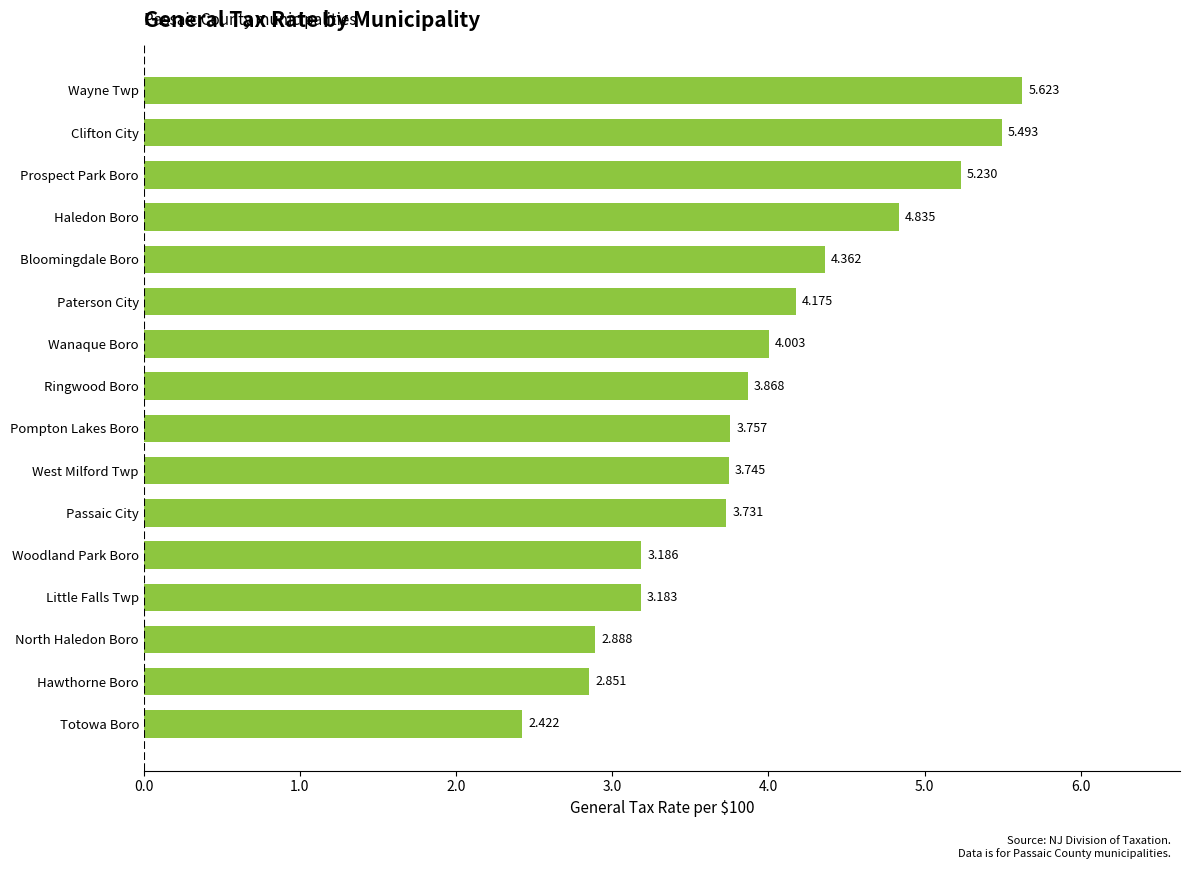

Which label corresponds to the largest value in the chart?

Wayne Twp